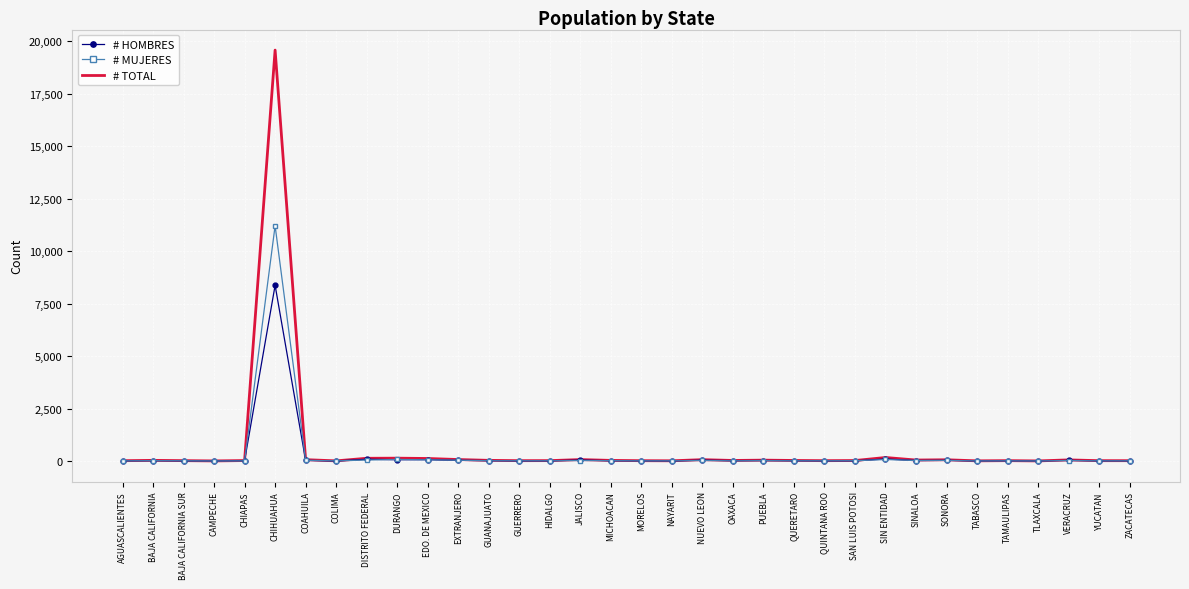

True or false: # MUJERES has more than 1 points higher than both neighbors.

True